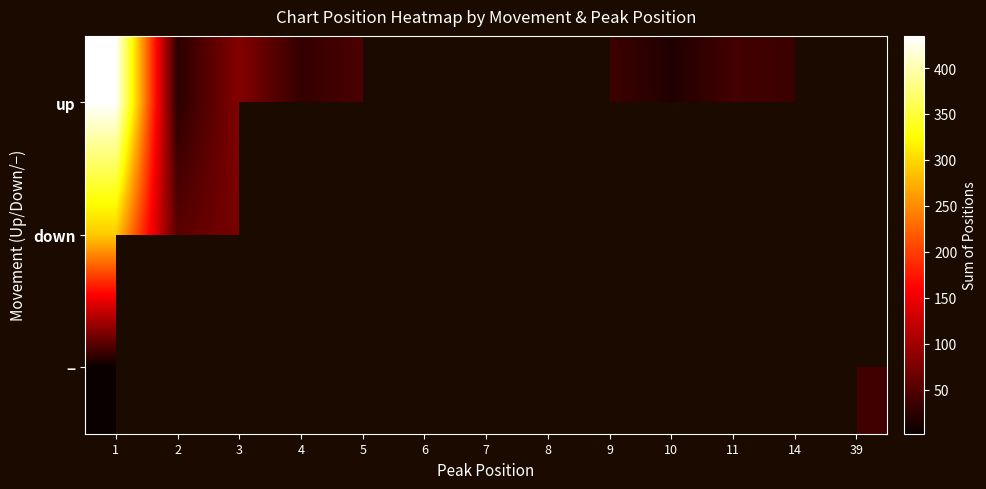

What is the sum of the up values at 11 and 5?

85.0